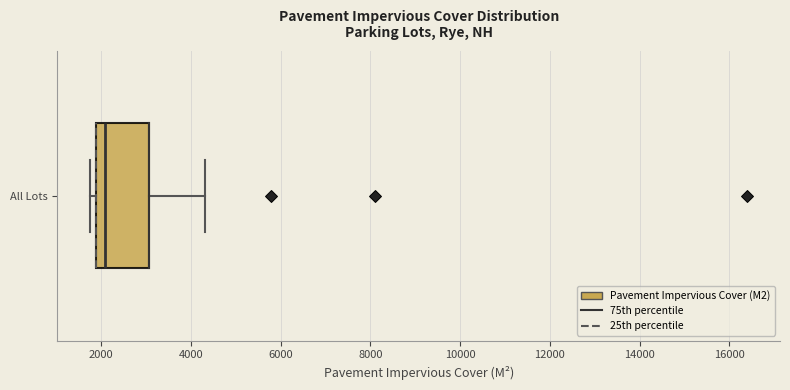

Where is the right edge of the box for All Lots on the x-axis? The values are not printed on the chart, so give them approximately, as read against the axis.

3000